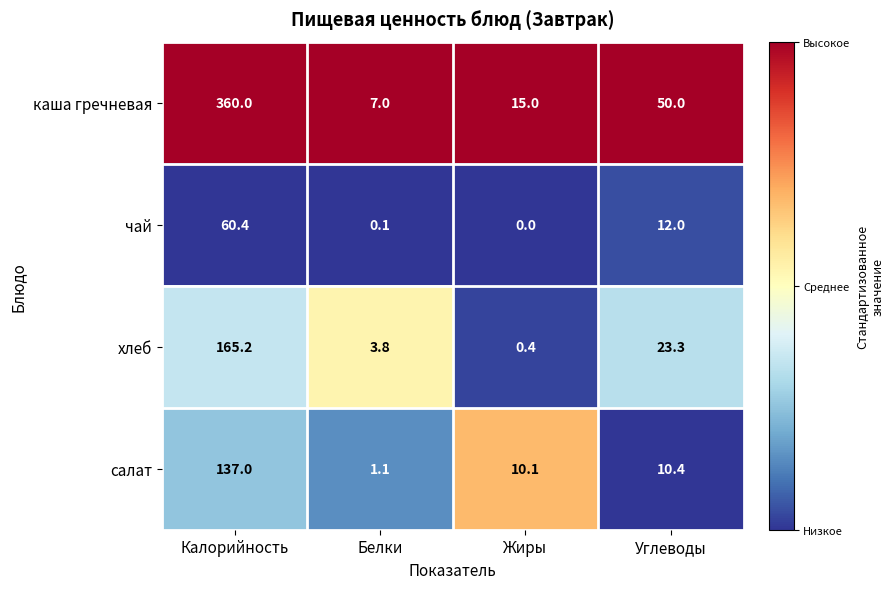

At Углеводы, list the series in order from smallest to largest.

салат, чай, хлеб, каша гречневая